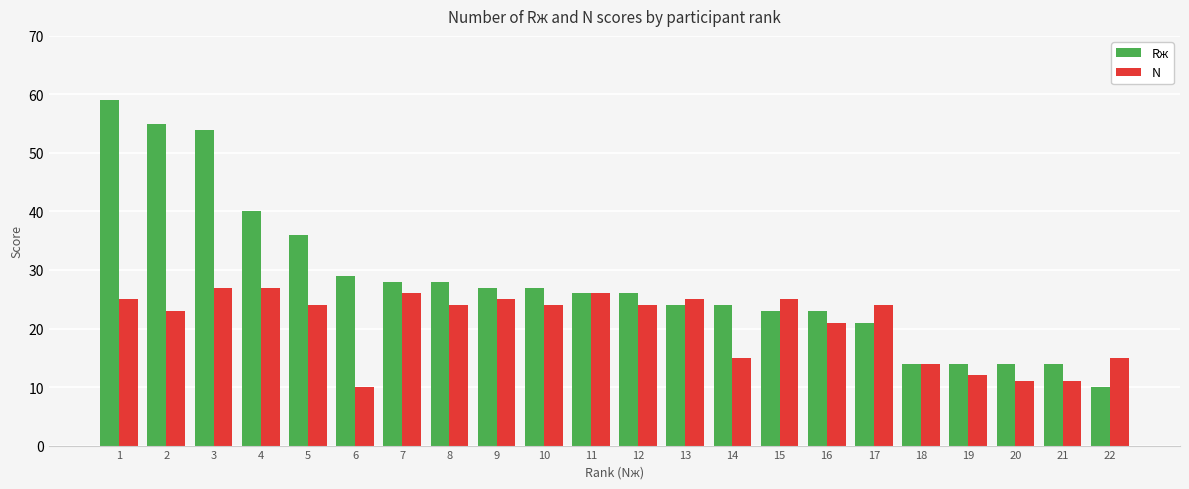

The N series shows 39 at 7. True or false?

False